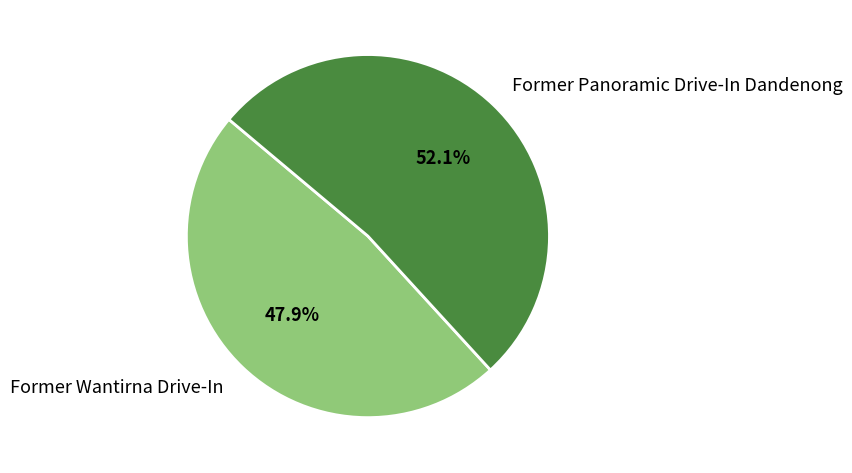

Is Former Panoramic Drive-In Dandenong the majority of the pie?

Yes